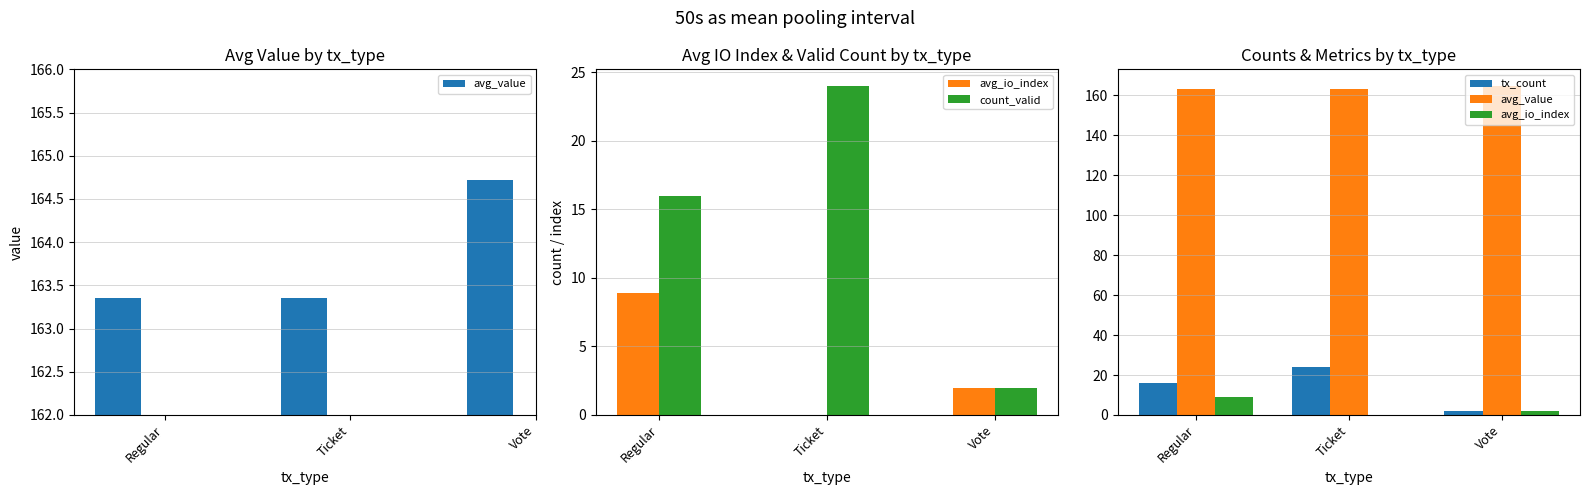

How many groups of bars are there?

3